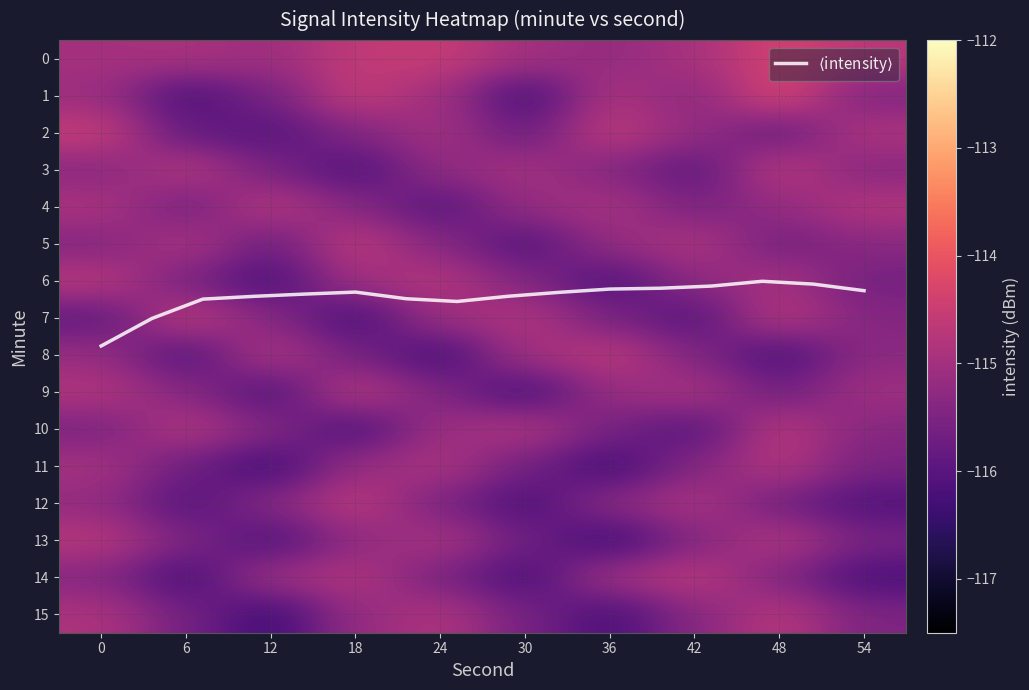

What is the difference between the highest and lowest values at 6?

1.6